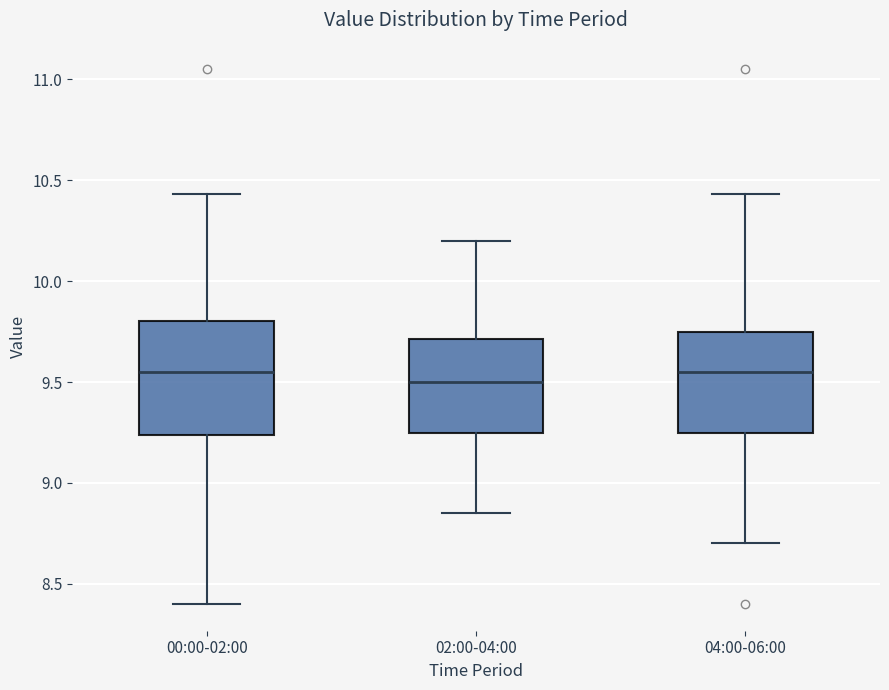

Comparing the boxes themselves (not the whiskers), which one is the tallest?

00:00-02:00